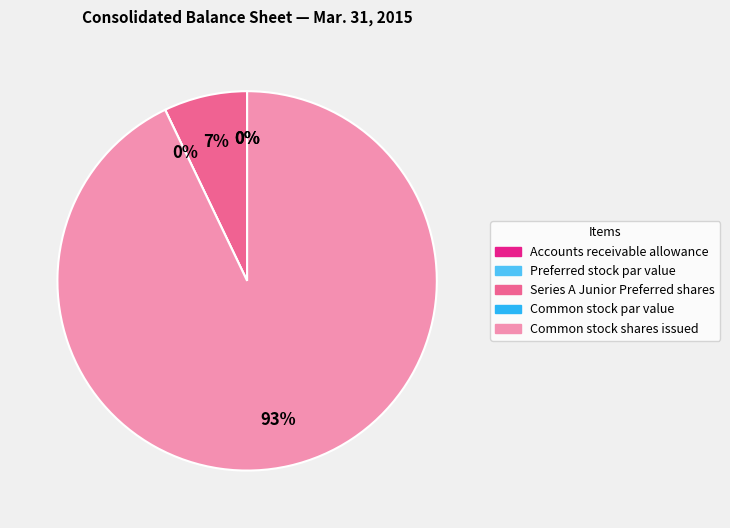

Does any single category account for the majority?

Yes